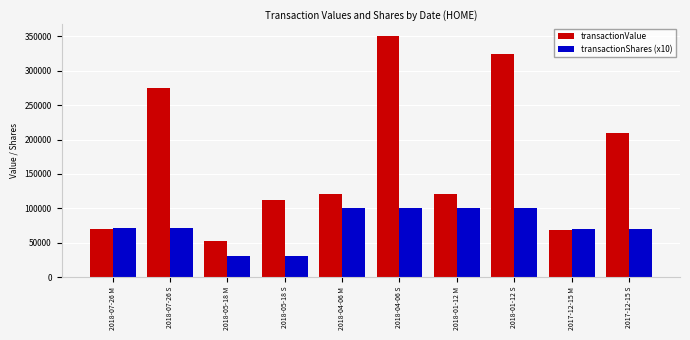

The transactionShares (x10) series shows 27376 at 2018-04-06 S. True or false?

False